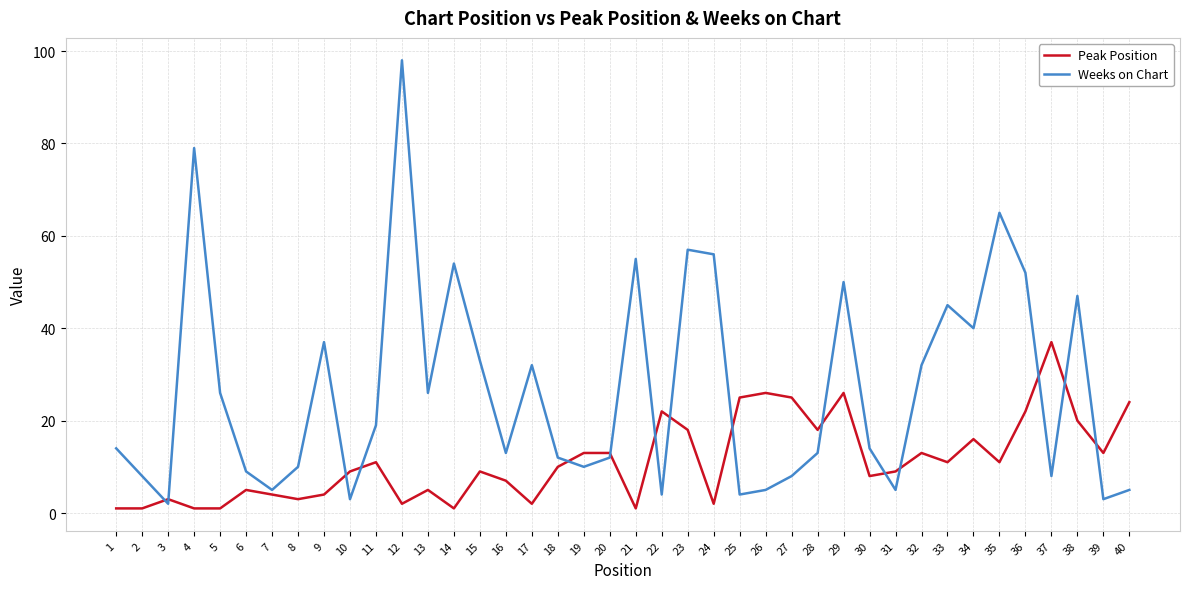

What is the approximate value of Weeks on Chart at 5?

26